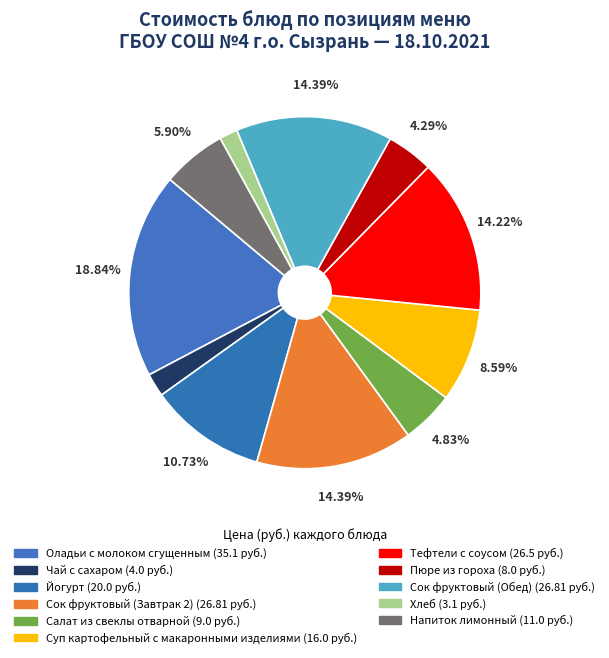

How many segments does this pie chart have?

11